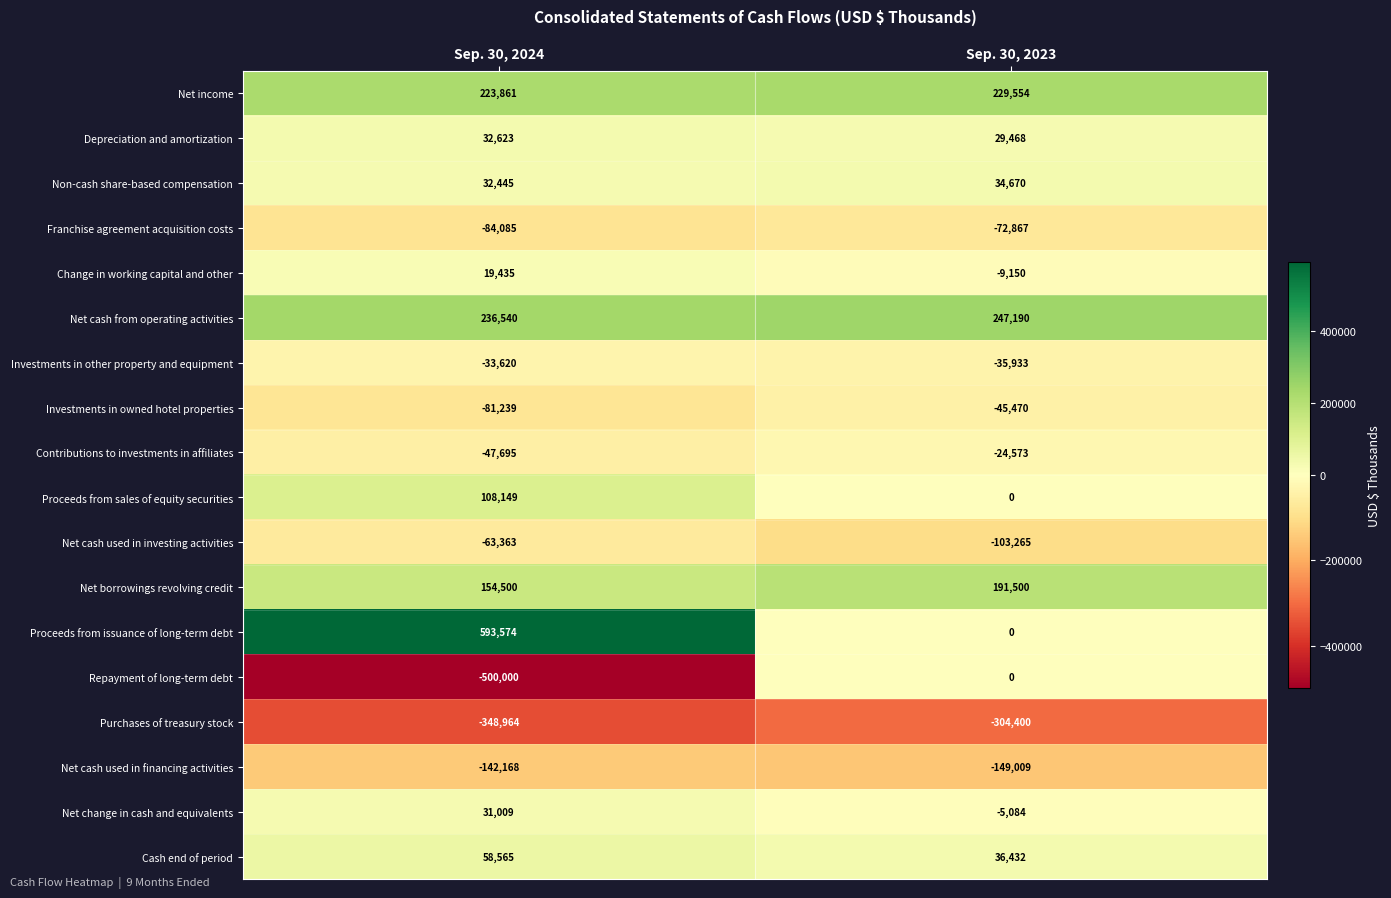

Which series has the largest total across all categories?

Proceeds from issuance of long-term debt